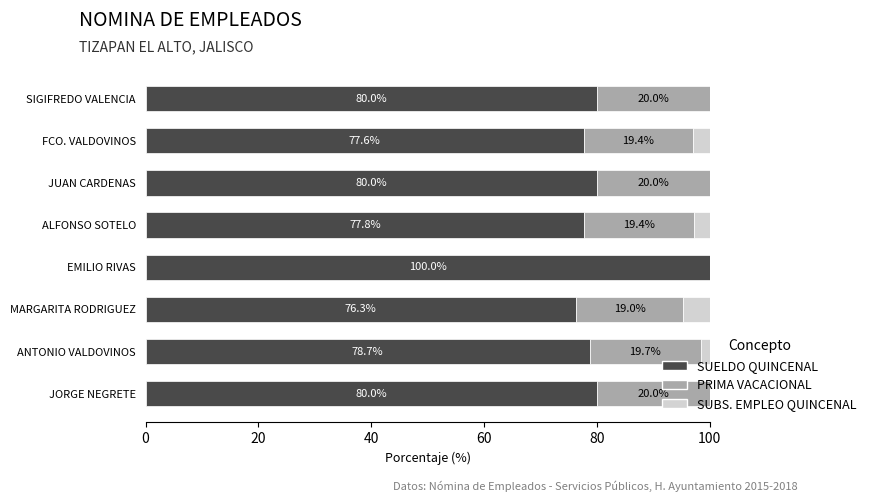

Read the SUELDO QUINCENAL value at EMILIO RIVAS.

100.0